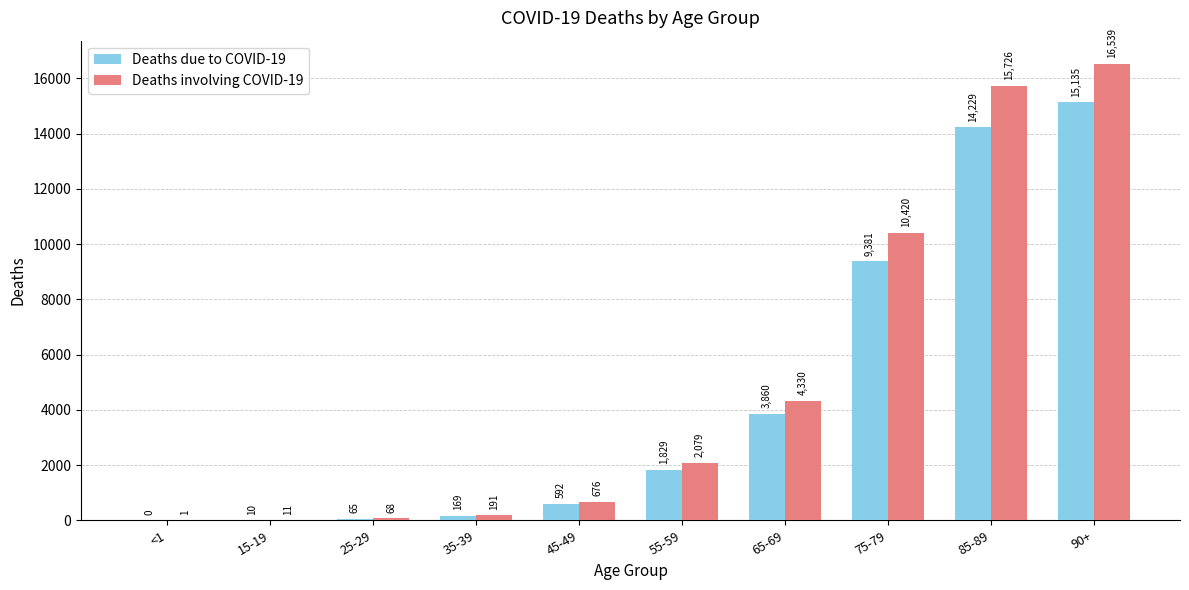

Which series has the largest total across all categories?

Deaths involving COVID-19